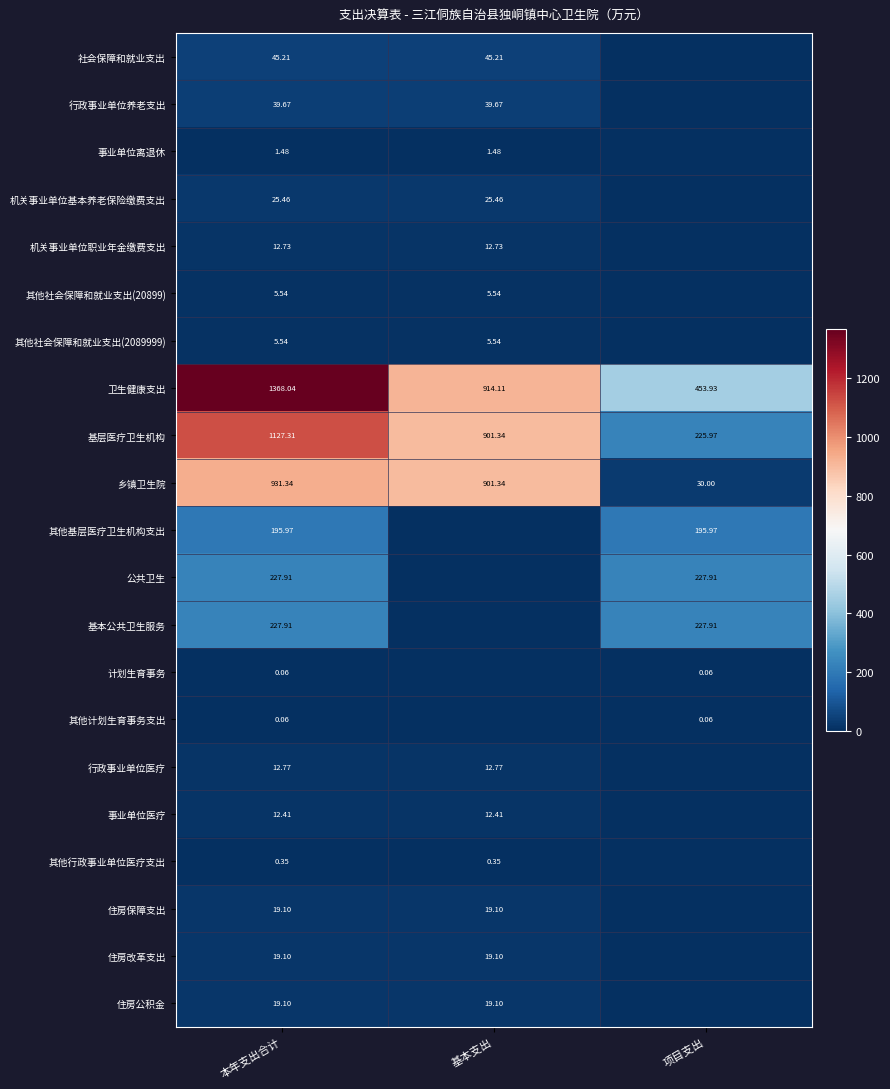

At how many categories does at least one series exceed 498?

2